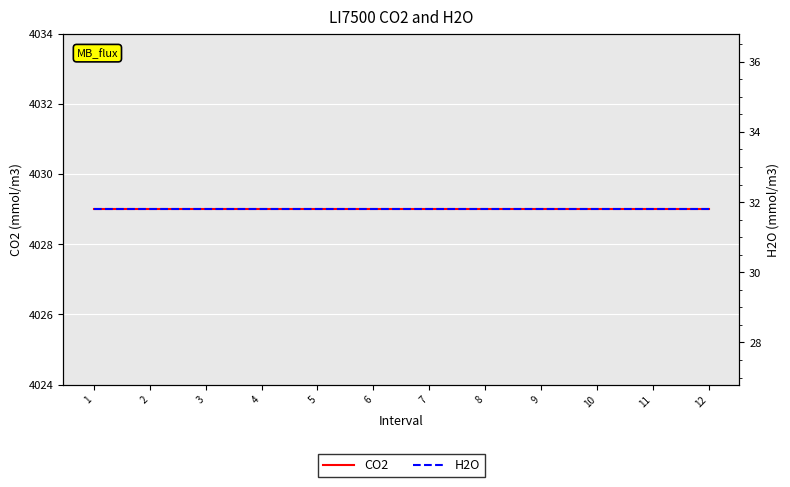

At which label does CO2 reach its minimum?

1